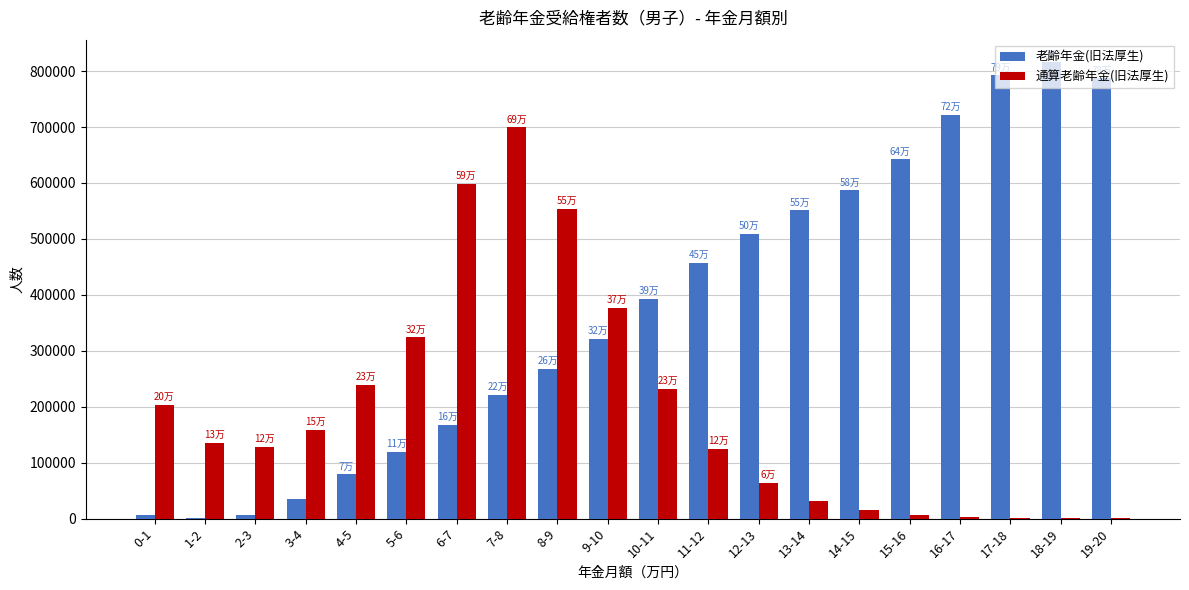

How many groups of bars are there?

20